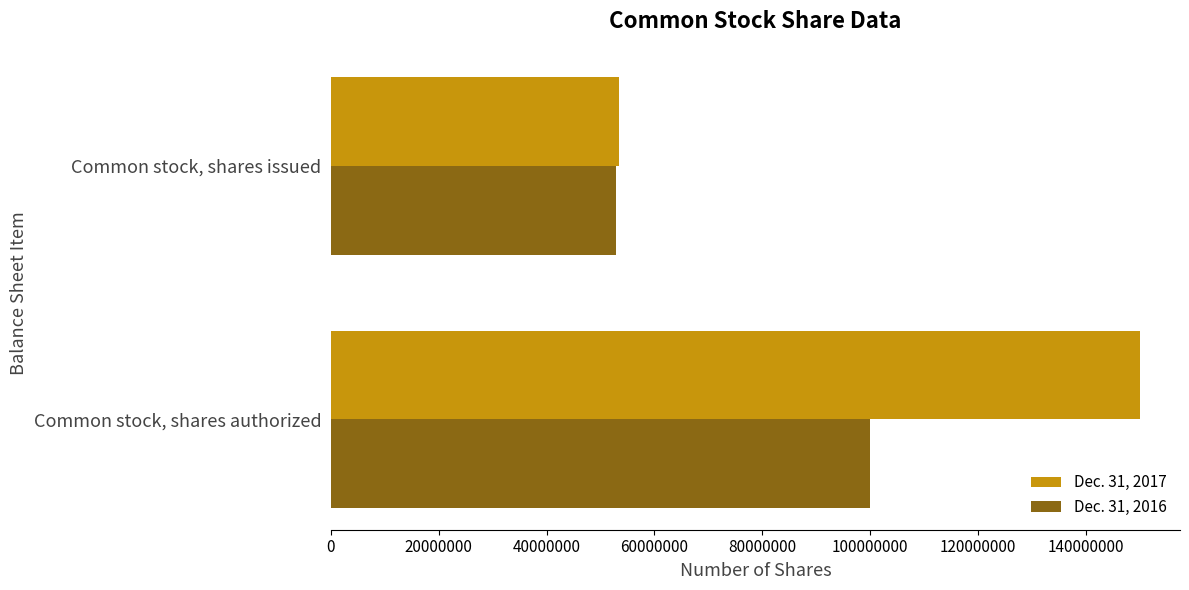

List the series in order of their overall mean, lowest first.

Dec. 31, 2016, Dec. 31, 2017